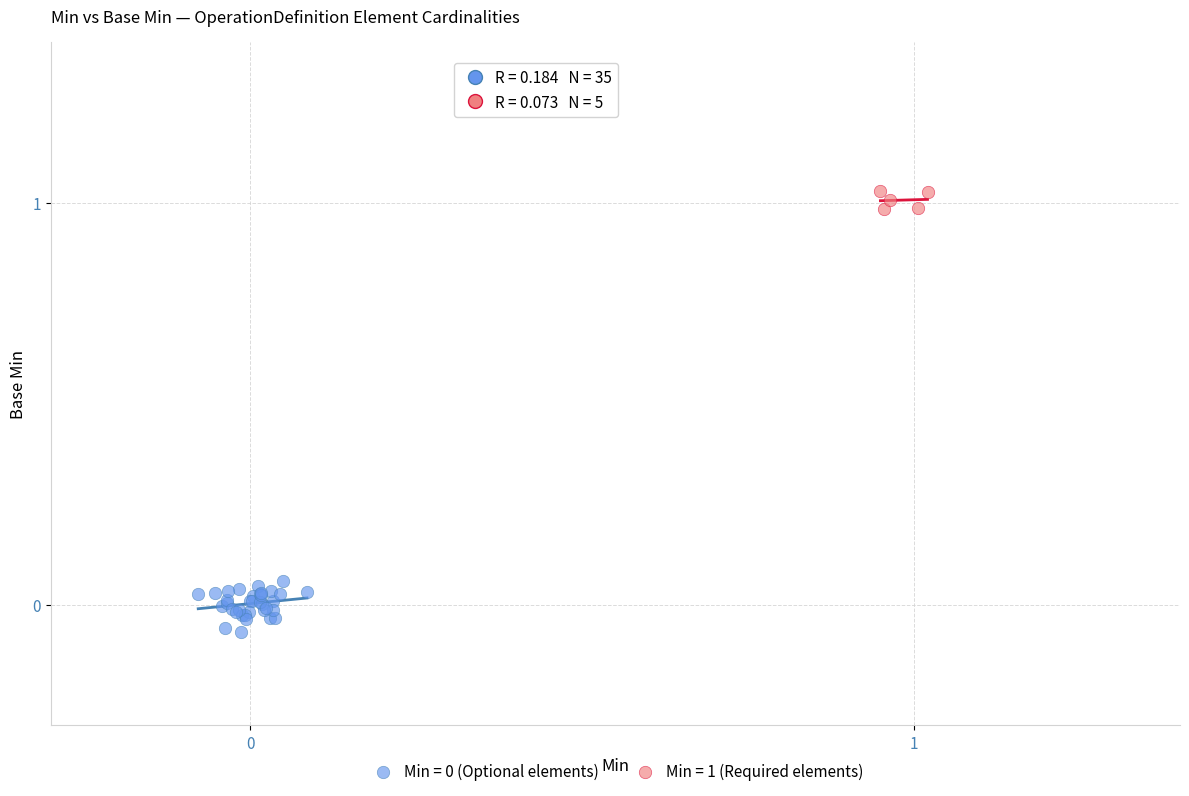

Which series reaches the maximum Y coordinate?

Min = 1 (Required elements)